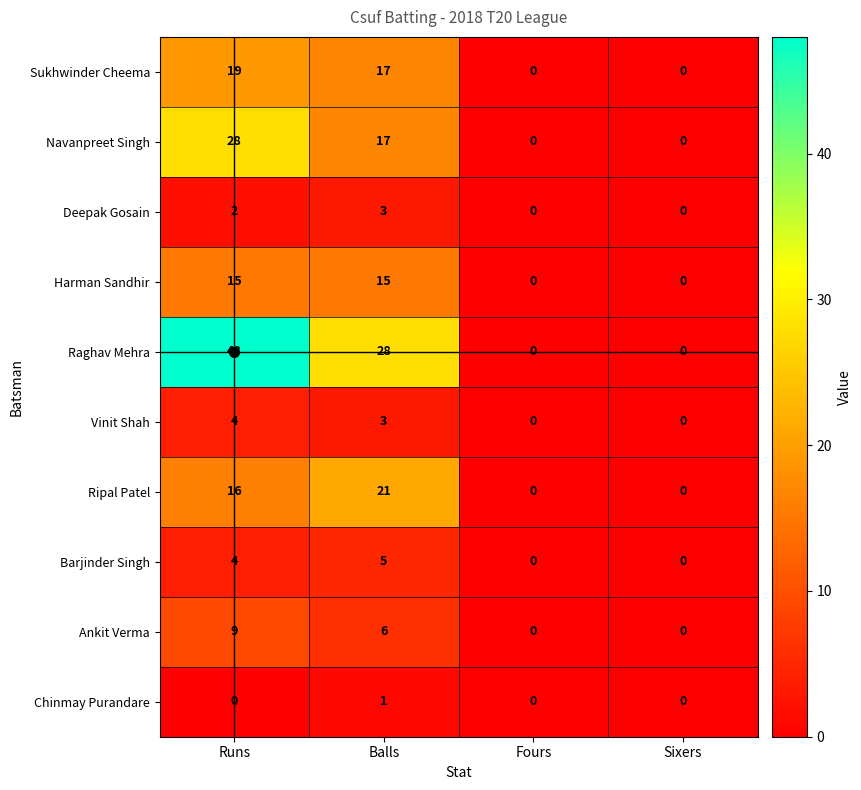

Is the value of Barjinder Singh at Runs greater than the value of Sukhwinder Cheema at Sixers?

Yes